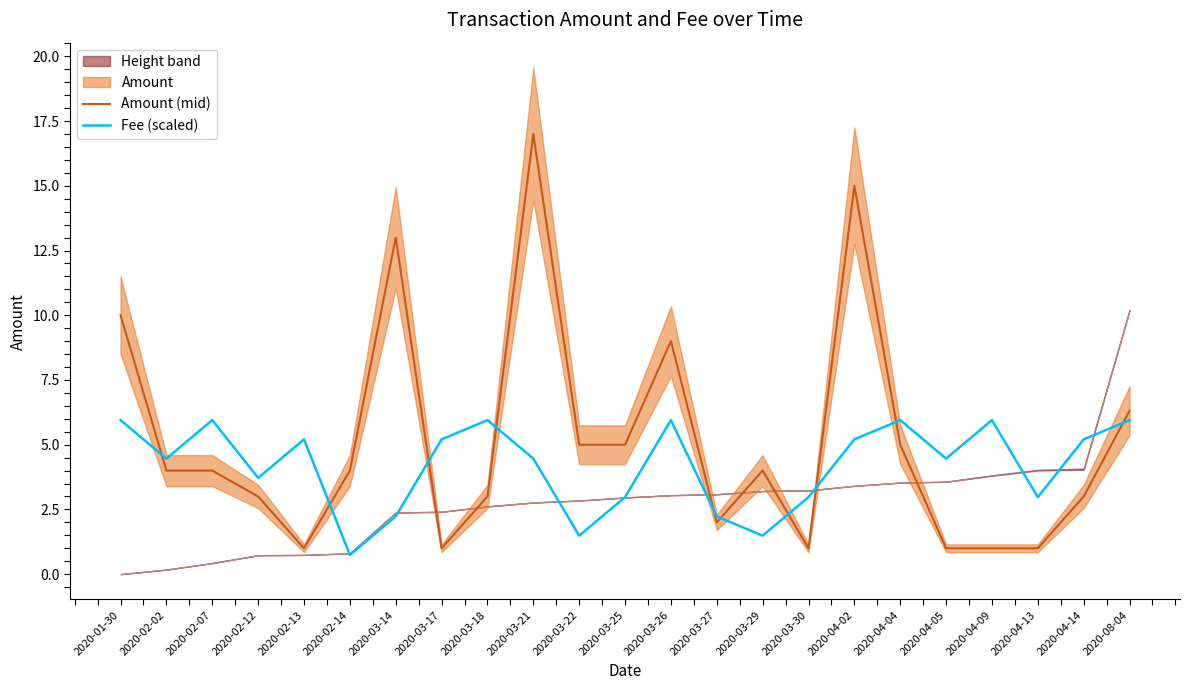

The Amount (mid) series shows 0.5 at 2020-04-09. True or false?

False